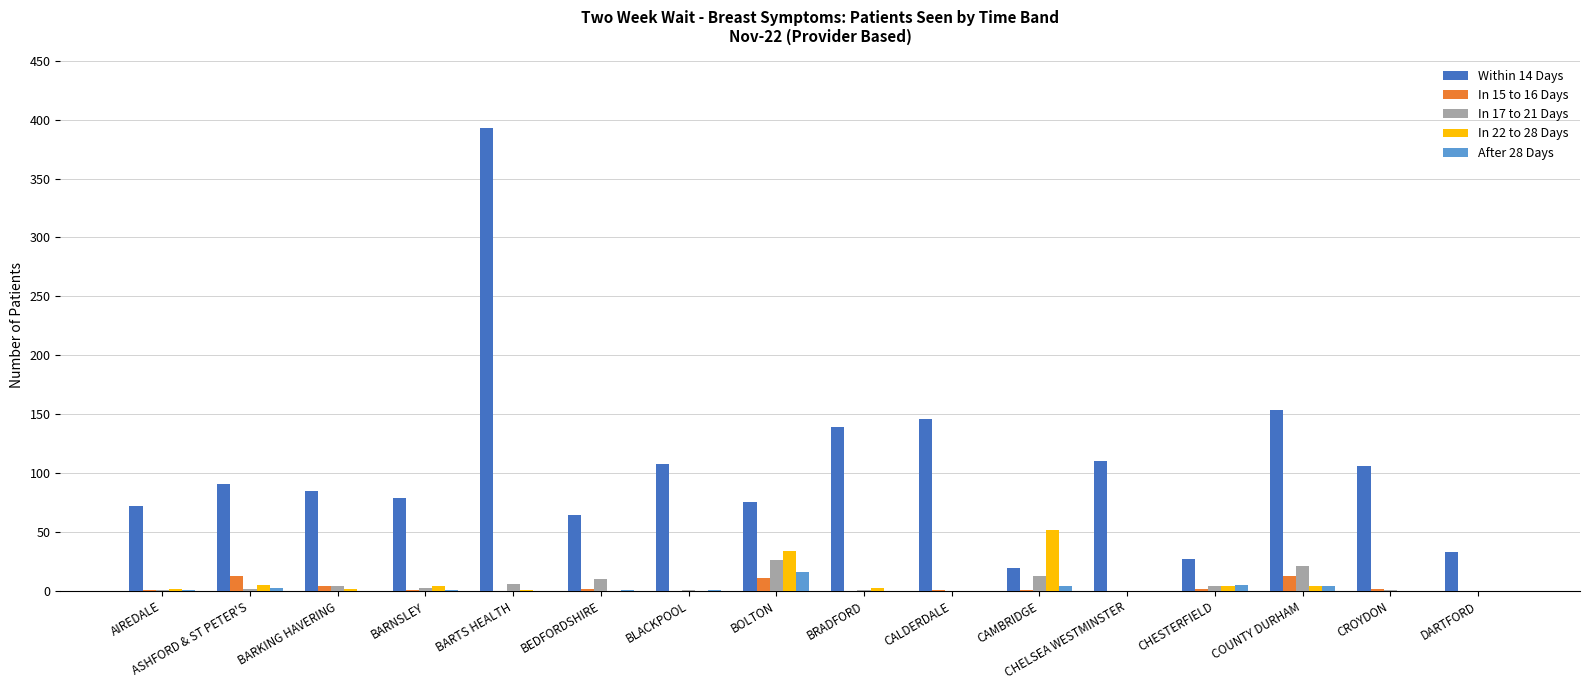

At which category is the sum across all series the highest?

BARTS HEALTH